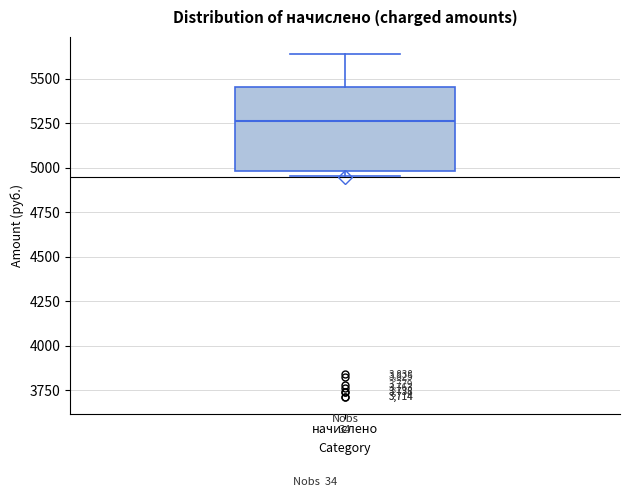

Read this box plot against the y-axis: the position of the median line, the range covered by the box, and the ends of both whiskers. The values are not printed on the chart, so give them approximately, as read against the axis.

median 5250, box 5000 to 5450, whiskers 4950 to 5650